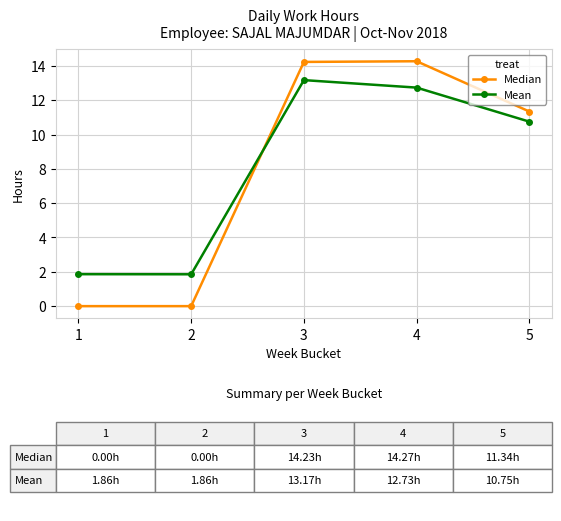

Is the value of Mean at 2 greater than the value of Median at 2?

Yes